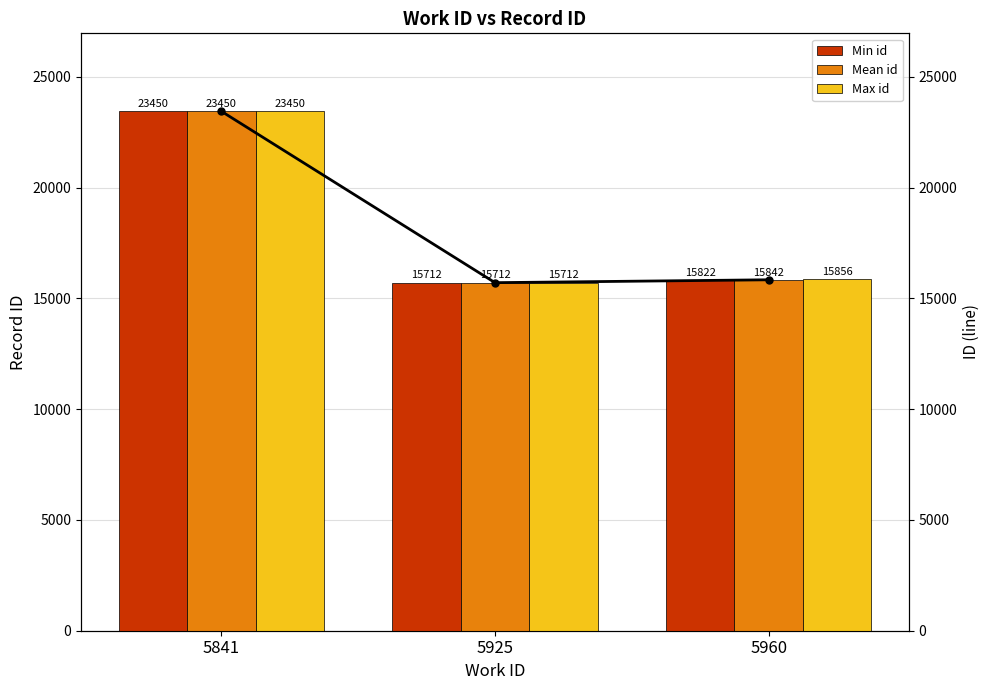

At which label does Mean id reach its peak?

5841